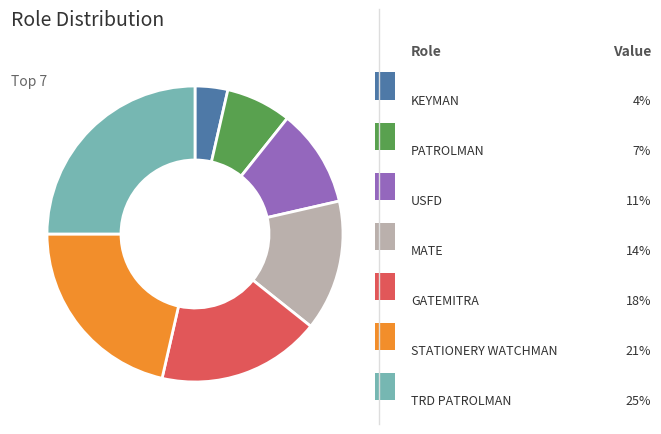

Is there any slice that represents more than half of the pie?

No